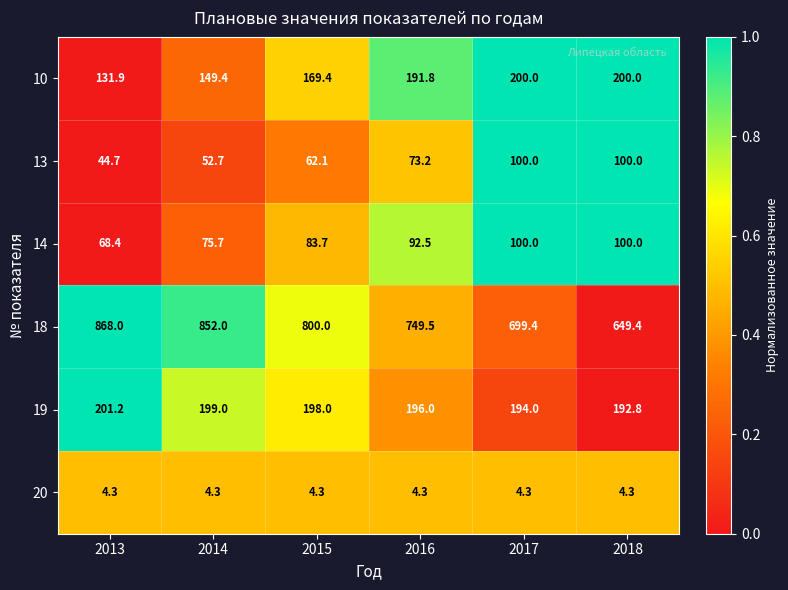

Between 2017 and 2018, which series saw the biggest shift?

18